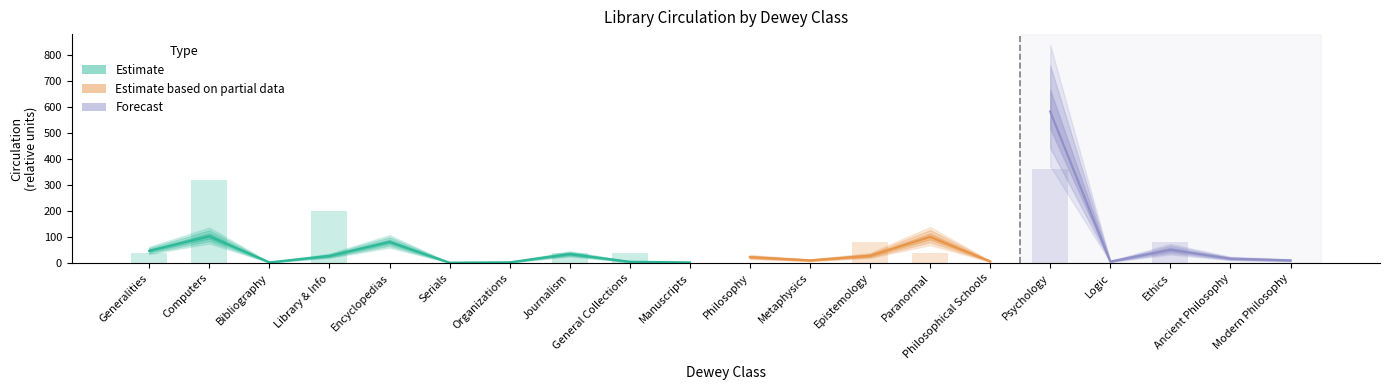

Approximately how many times larger is the value at General Collections compared to Journalism?

1.0